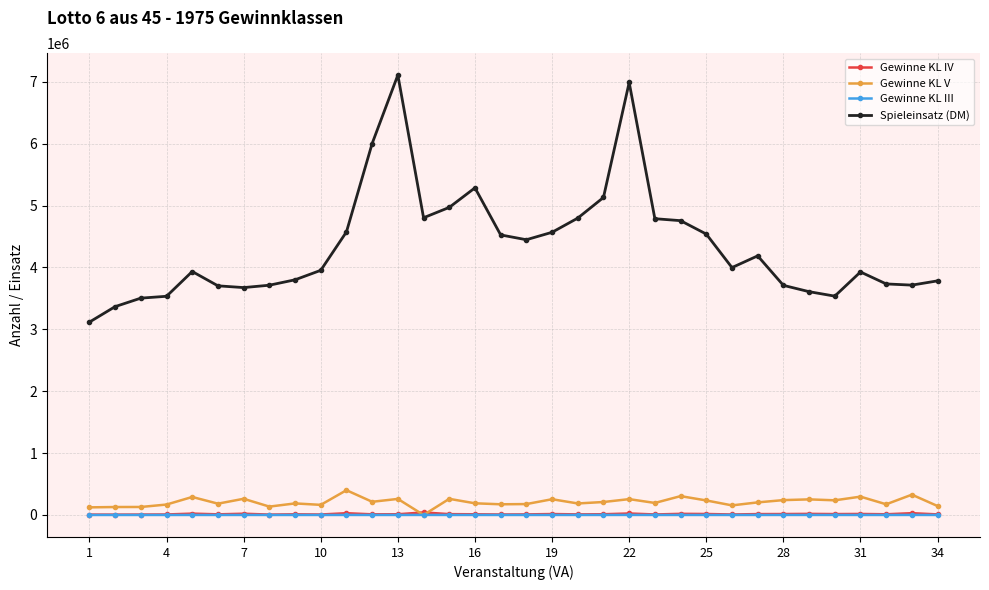

Which series has the largest range (max minus min)?

Spieleinsatz (DM)